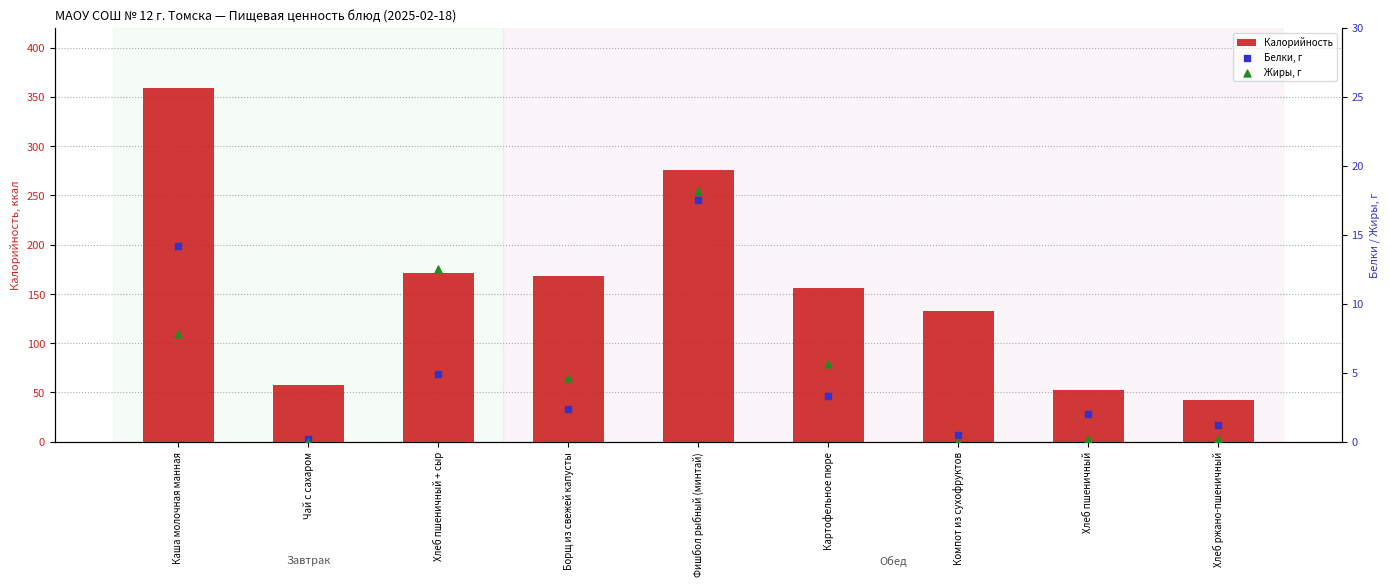

At which category is the sum across all series the highest?

Каша молочная манная